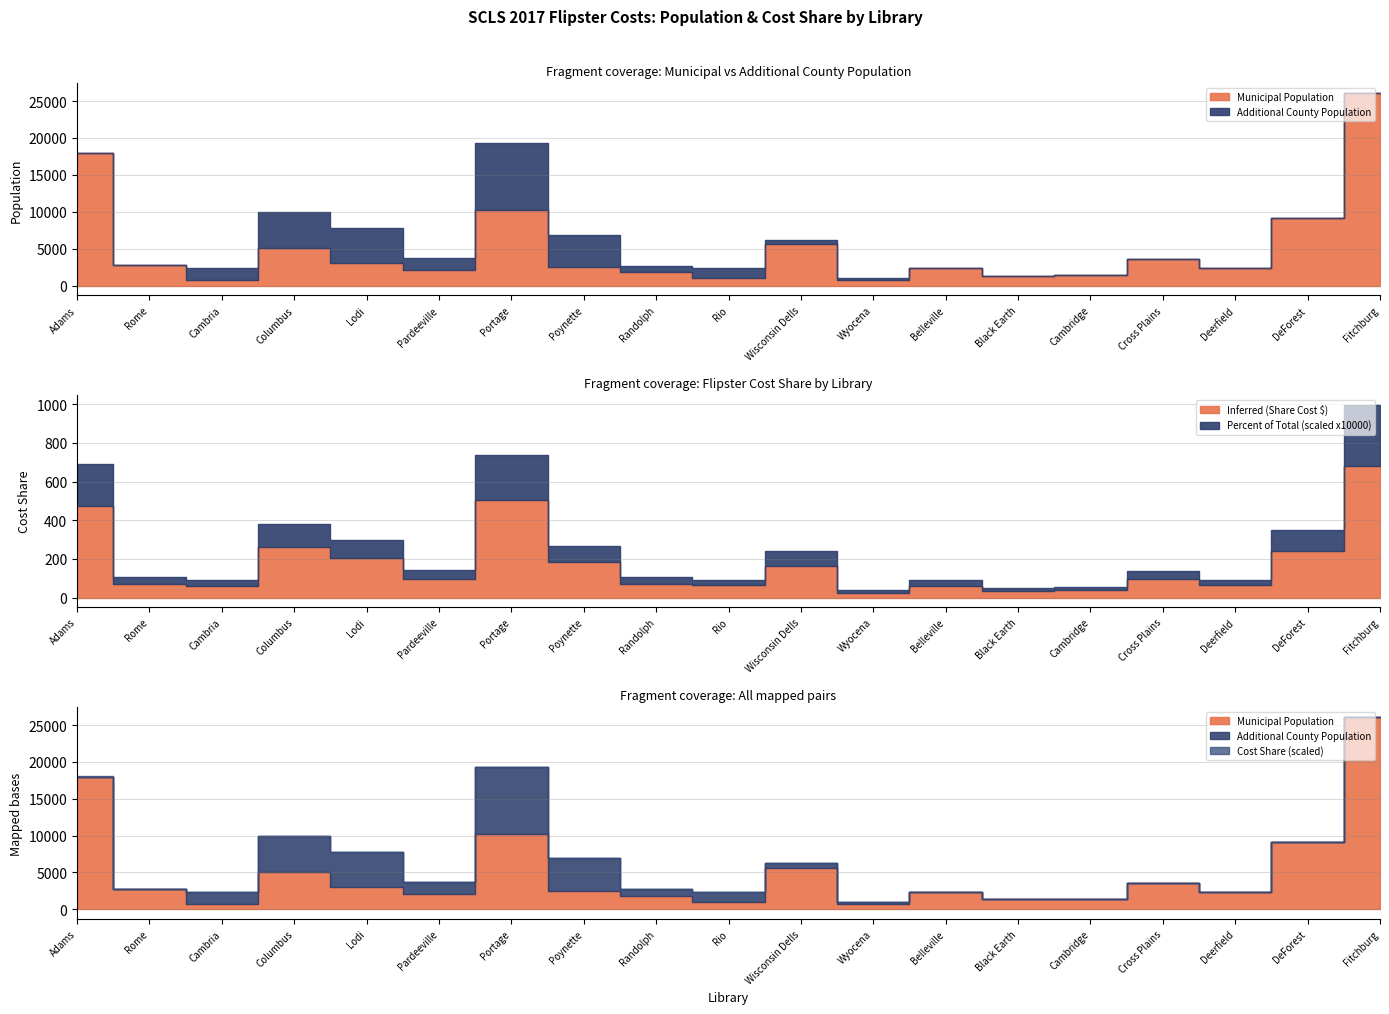

What is the difference between the maximum and minimum values in the Inferred (Share Cost) series?

656.7